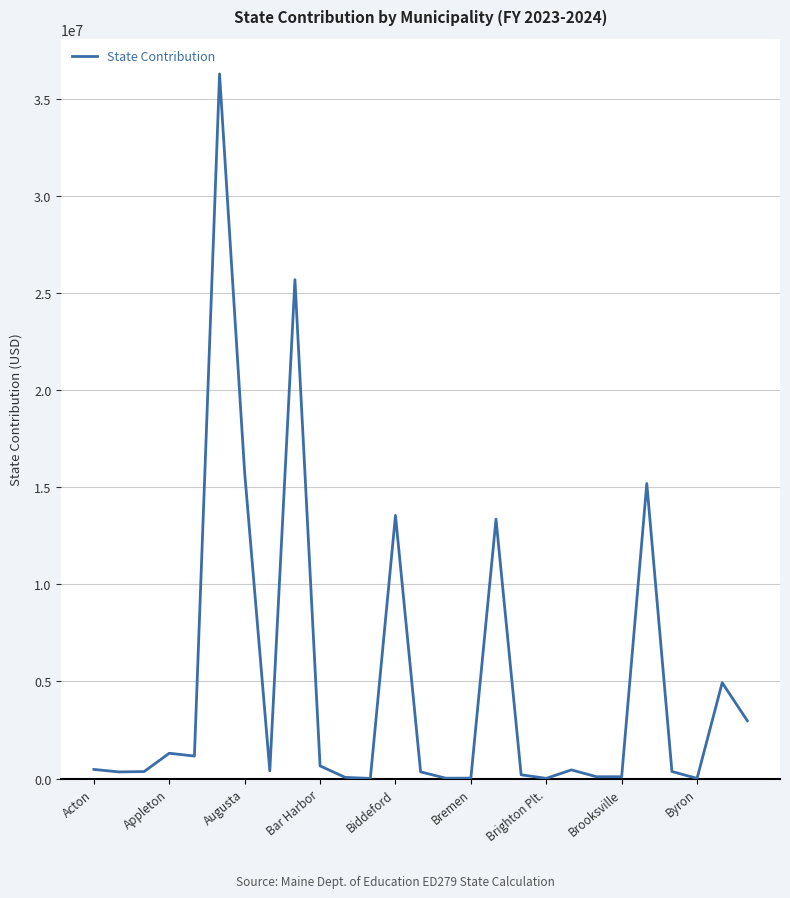

Does the chart display data point markers on the line(s)?

No